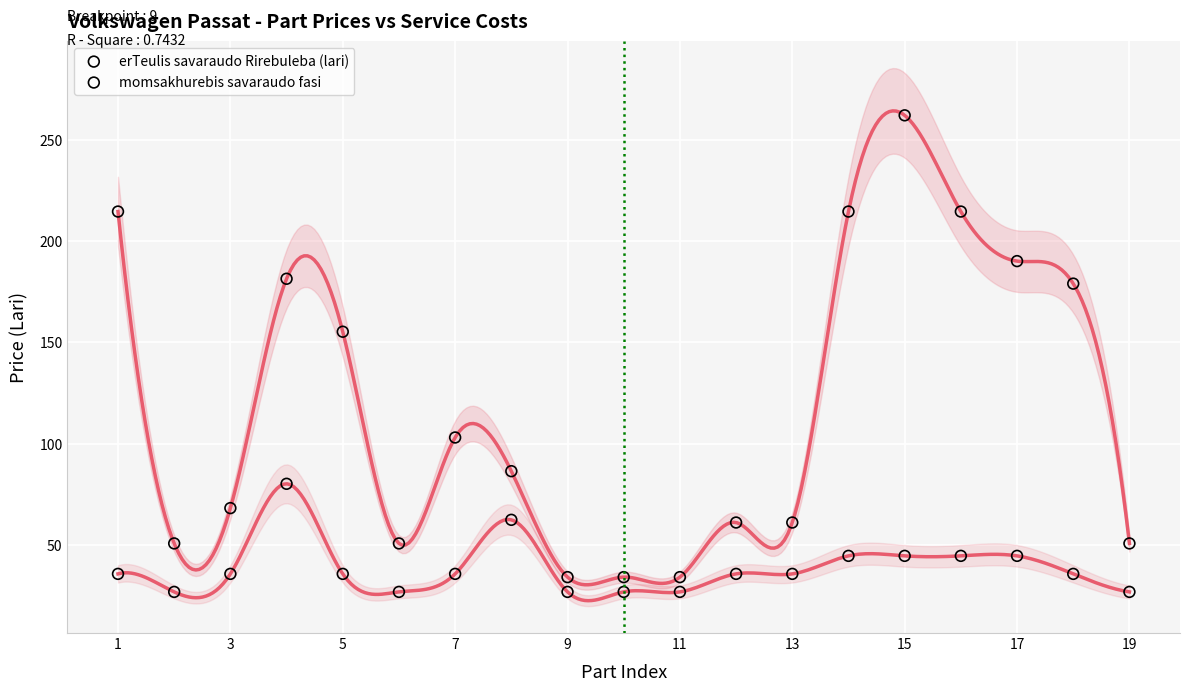

Which series has the largest Y range (max minus min)?

erTeulis savaraudo Rirebuleba (lari)